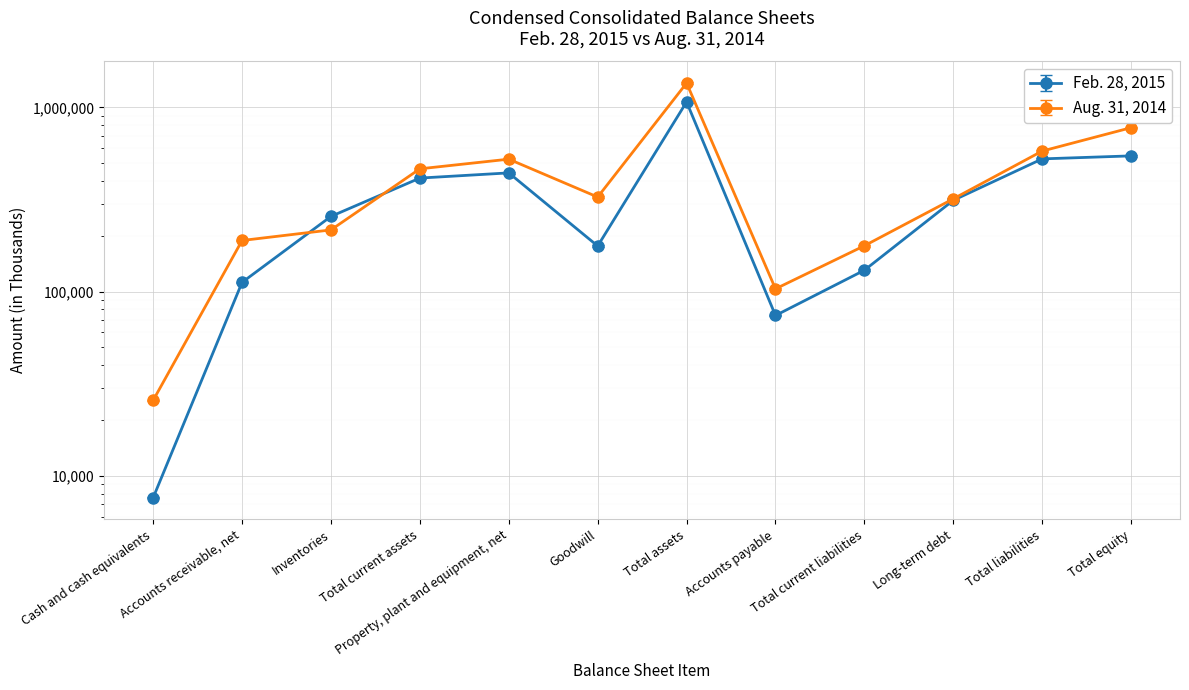

Which series changed the most between Accounts receivable, net and Total current assets?

Feb. 28, 2015